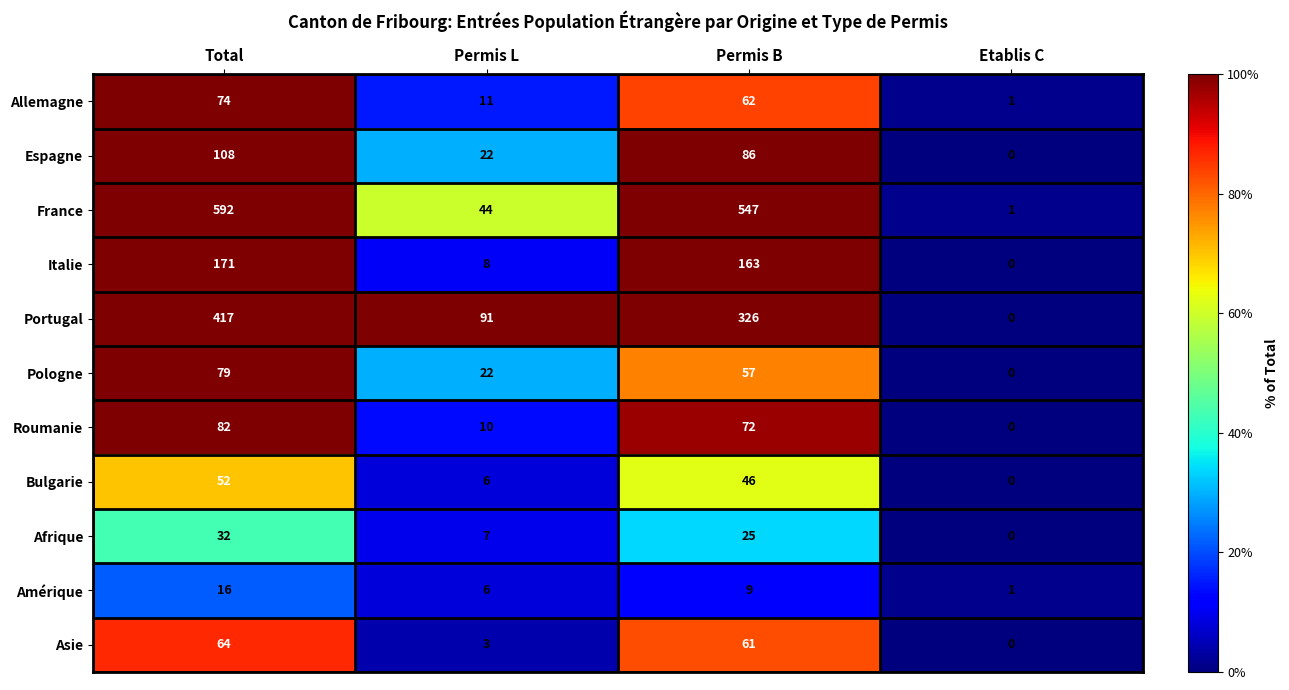

What is the sum of all Roumanie values?

164